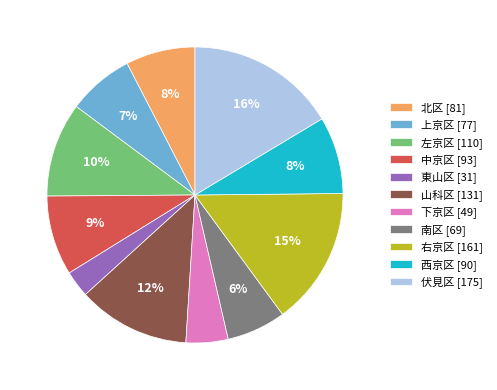

Which category has the biggest portion of the pie?

伏見区